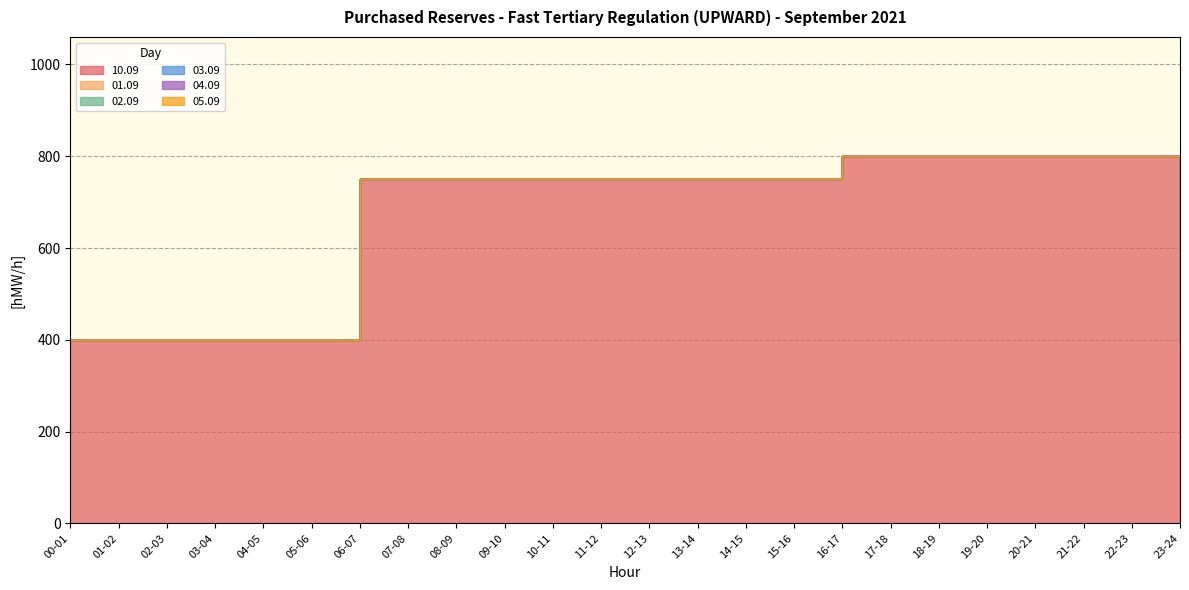

At how many categories does at least one series exceed 174?

24